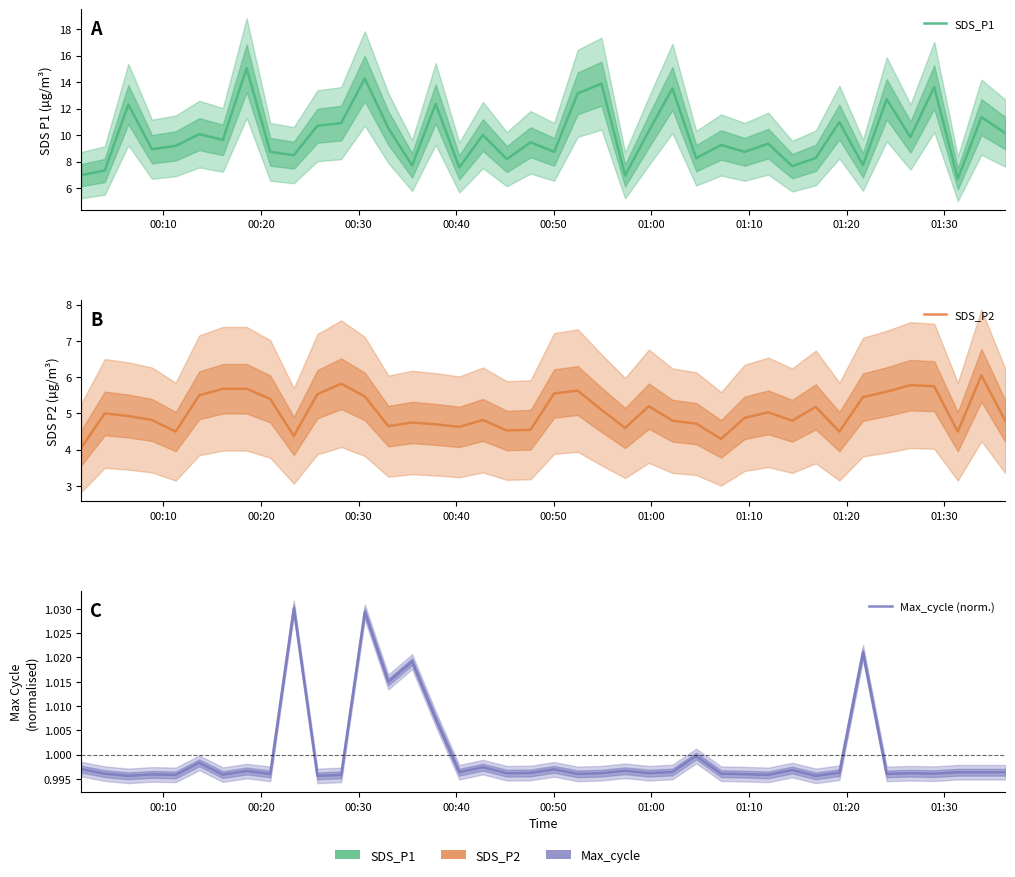

Reading left to right, what are all the values shown in this chart?

SDS_P1: 7.0	7.3	12.3	8.9	9.2	10.1	9.6	15.1	8.7	8.5	10.7	10.9	14.3	10.5	7.7	12.3	7.5	10.0	8.2	9.4	8.7	13.2	13.9	7.0	10.3	13.5	8.2	9.2	8.7	9.3	7.7	8.3	11.0	7.7	12.7	9.8	13.6	6.7	11.3	10.2
SDS_P2: 4.0	5.0	4.9	4.8	4.5	5.5	5.7	5.7	5.4	4.4	5.5	5.8	5.5	4.7	4.8	4.7	4.6	4.8	4.5	4.5	5.5	5.6	5.1	4.6	5.2	4.8	4.7	4.3	4.9	5.0	4.8	5.2	4.5	5.5	5.6	5.8	5.8	4.5	6.0	4.8
Max_cycle (norm.): 1.0	1.0	1.0	1.0	1.0	1.0	1.0	1.0	1.0	1.0	1.0	1.0	1.0	1.0	1.0	1.0	1.0	1.0	1.0	1.0	1.0	1.0	1.0	1.0	1.0	1.0	1.0	1.0	1.0	1.0	1.0	1.0	1.0	1.0	1.0	1.0	1.0	1.0	1.0	1.0